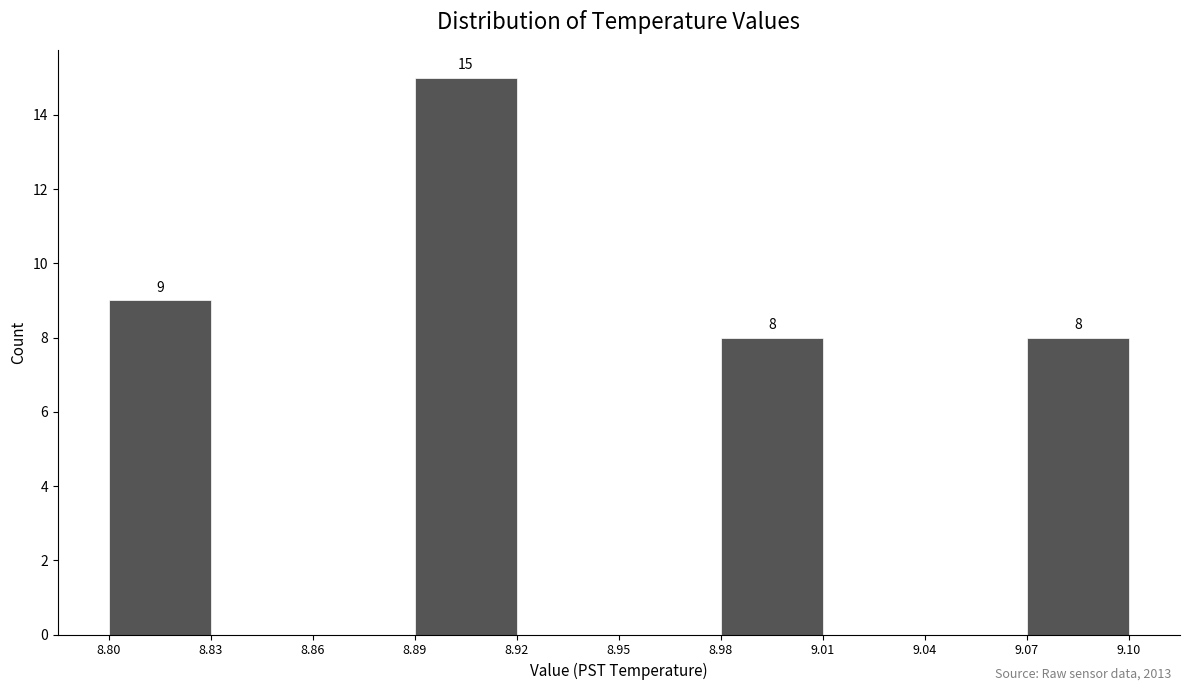

Which range on the x-axis has the tallest bar?

8.89 to 8.92